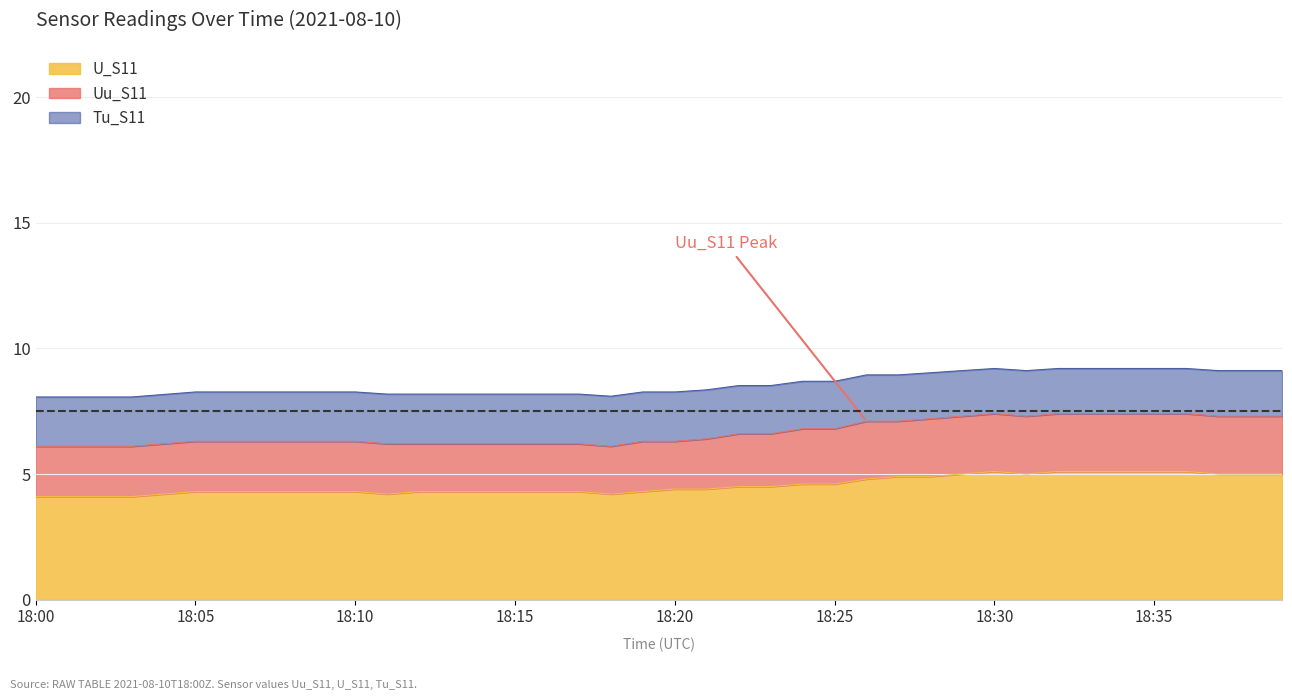

True or false: U_S11 and Uu_S11 cross at least once.

False